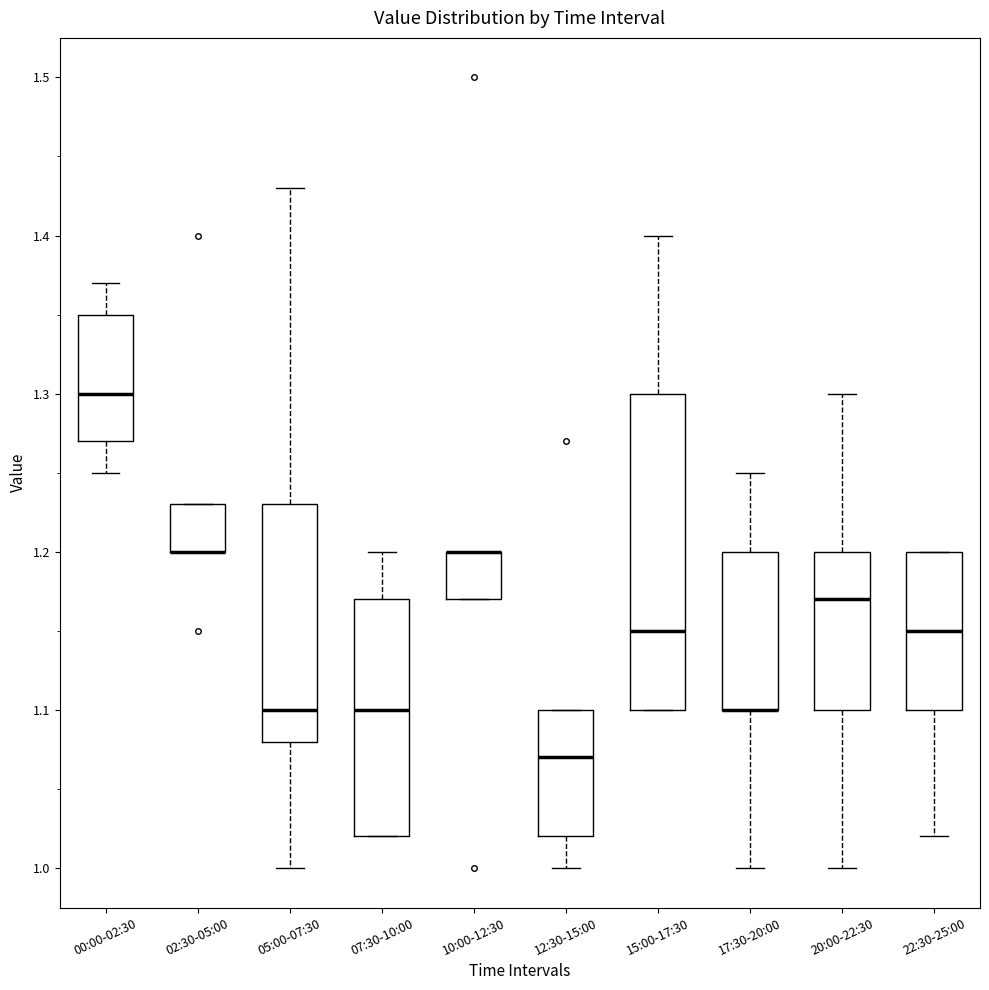

Which box is the tallest, from its lower edge to its upper edge?

15:00-17:30